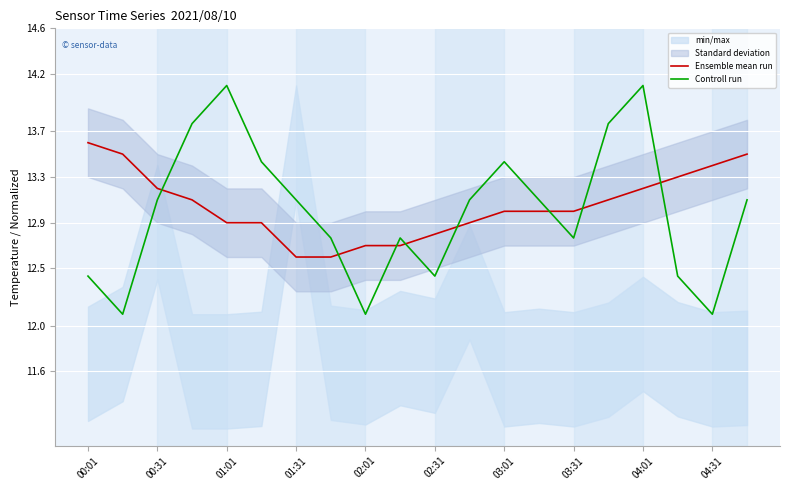

Where does the Ensemble mean run series first go above 13?

00:01